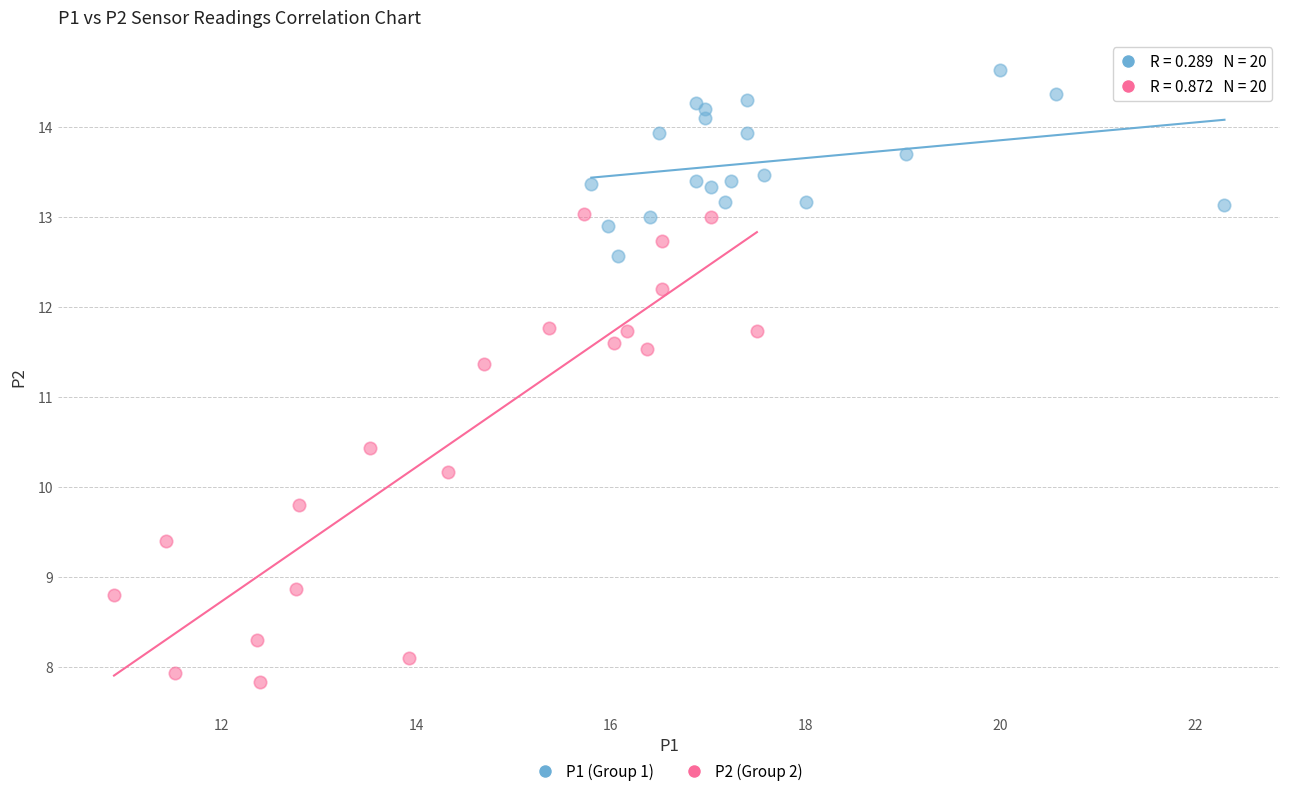

Which series reaches the minimum Y coordinate?

P2 (Group 2)